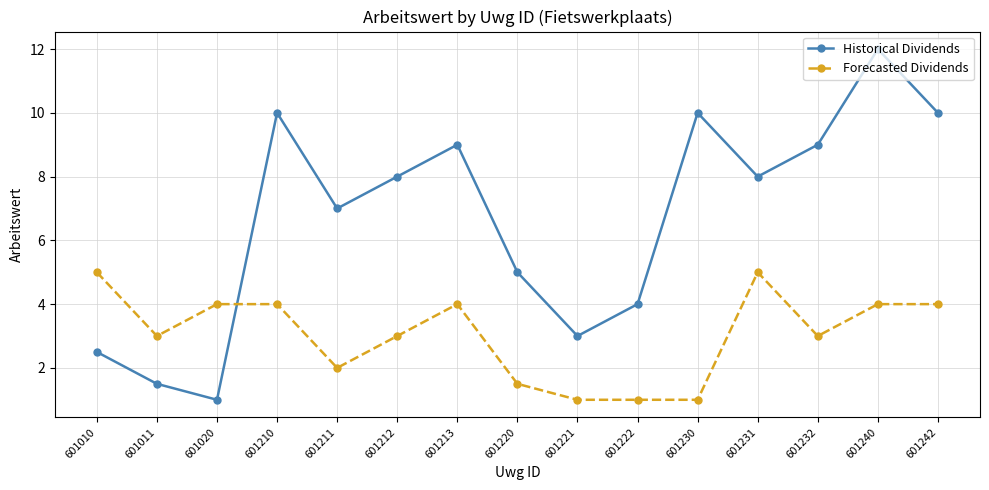

What is the lowest value of the Historical Dividends series?

1.0